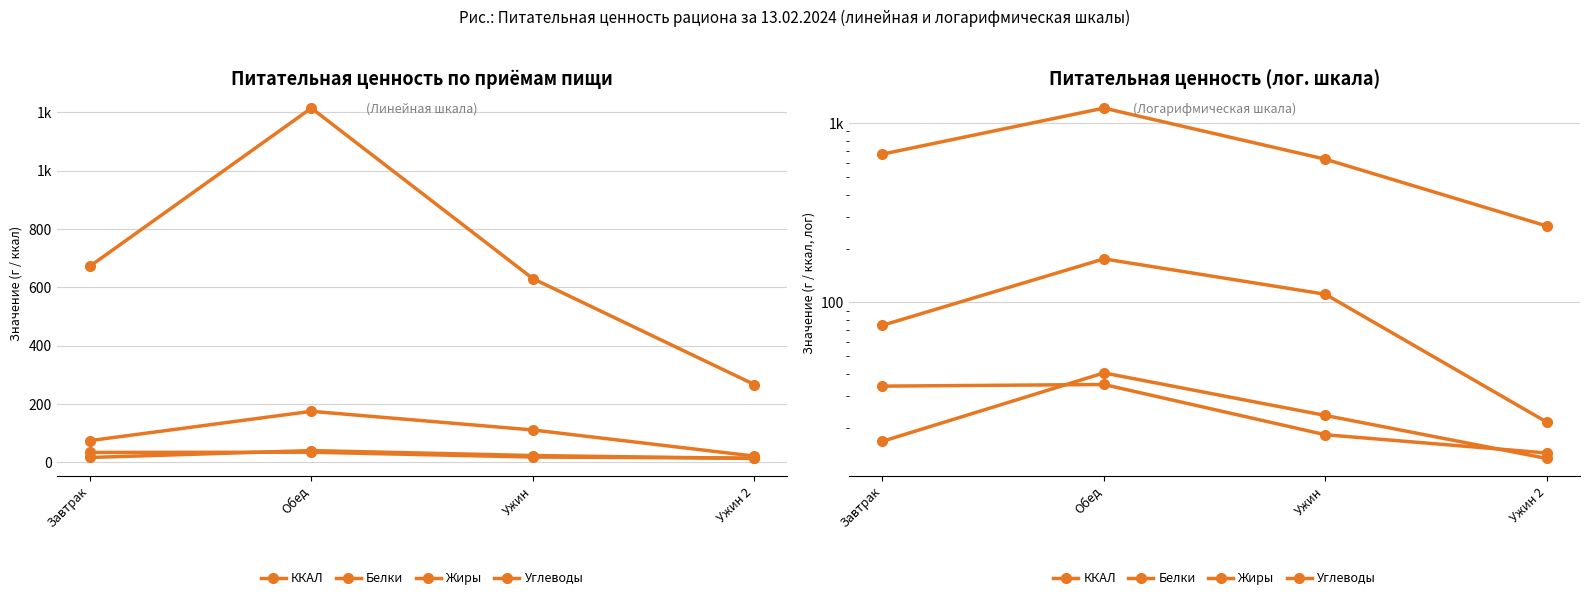

Does the chart have visible grid lines?

Yes